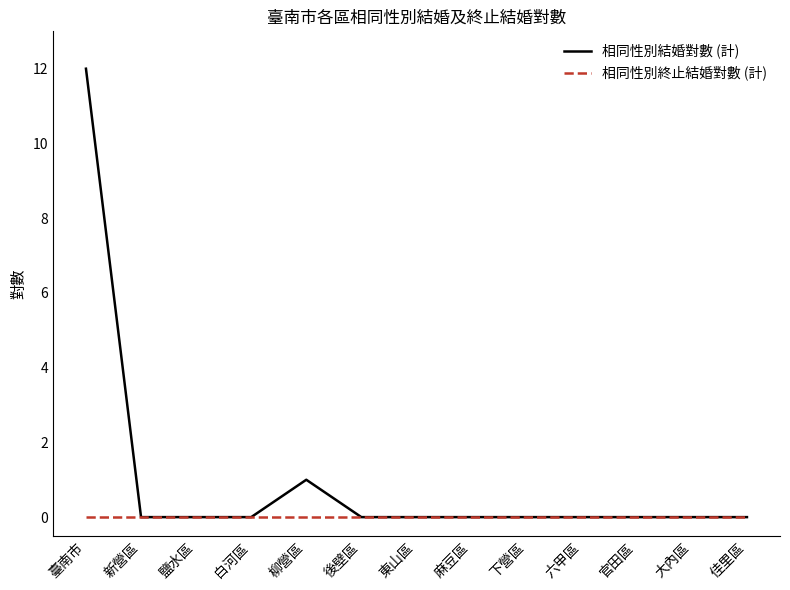

Does the chart display data point markers on the line(s)?

No